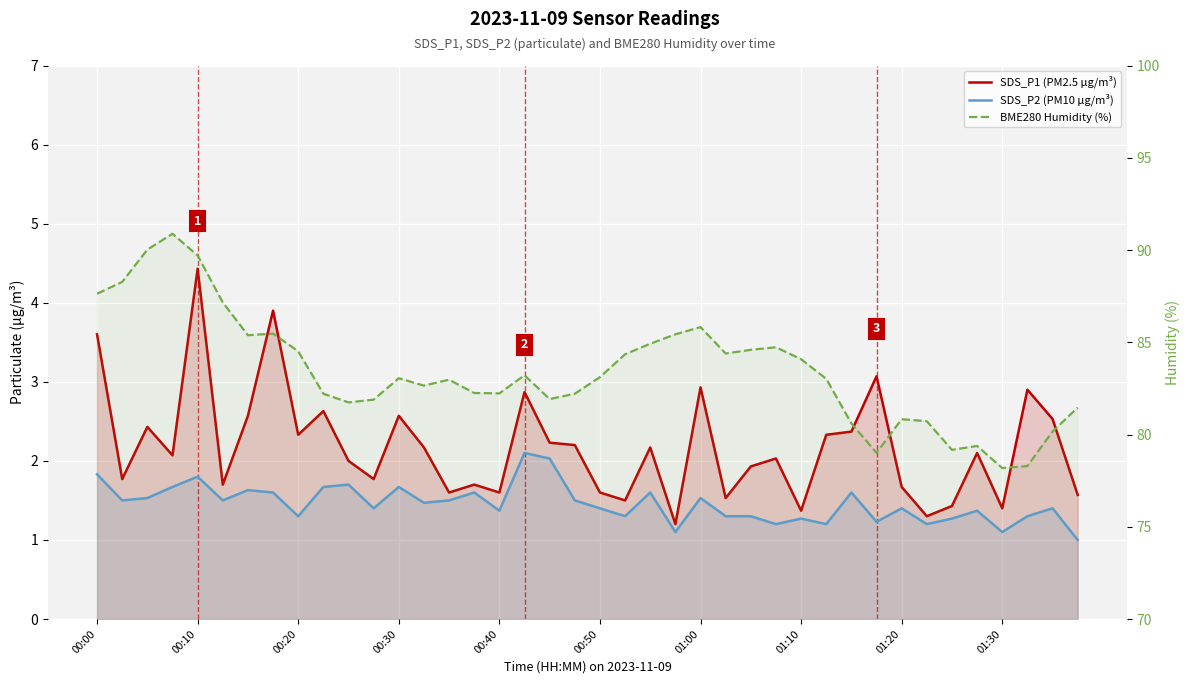

What is the value of the SDS_P1 (PM2.5 µg/m³) point at the 1st from the left?

3.6